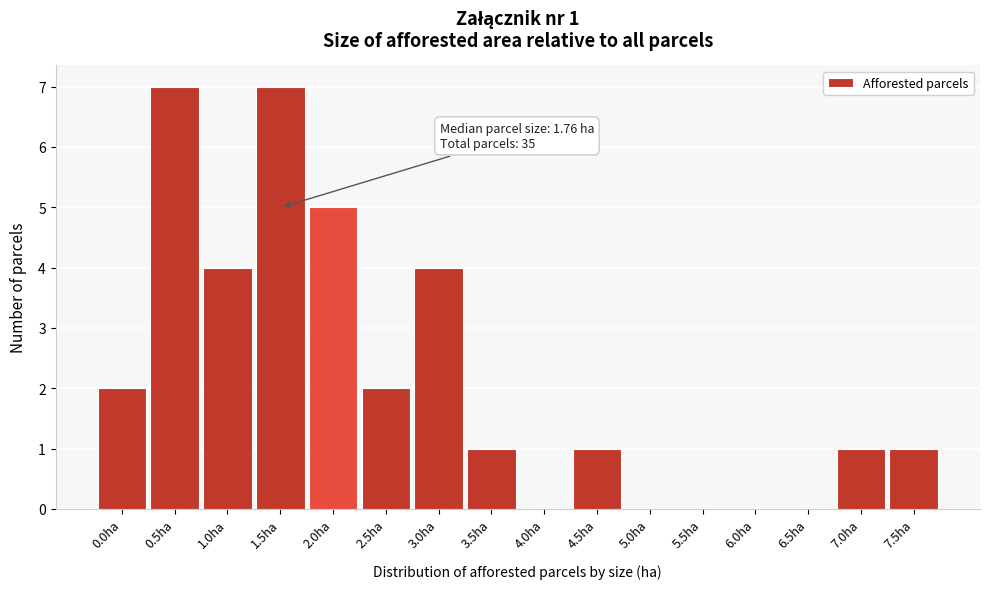

Reading left to right, what are all the values shown in this chart?

0.0ha=2	0.5ha=7	1.0ha=4	1.5ha=7	2.0ha=5	2.5ha=2	3.0ha=4	3.5ha=1	4.0ha=0	4.5ha=1	5.0ha=0	5.5ha=0	6.0ha=0	6.5ha=0	7.0ha=1	7.5ha=1